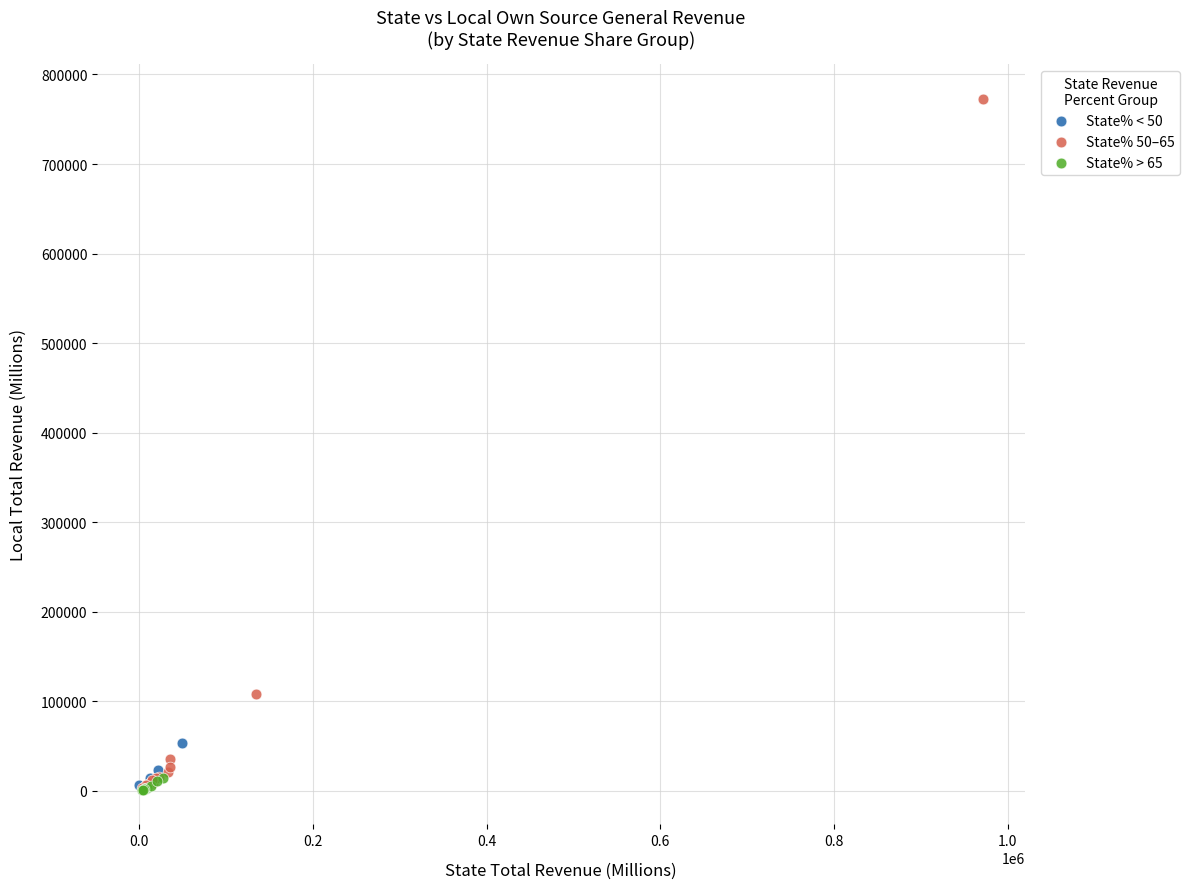

Which series has the largest Y range (max minus min)?

State% 50–65